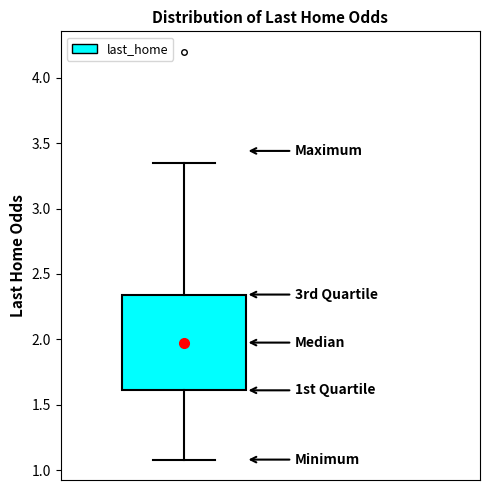

Where is the upper edge of the box on the y-axis? The values are not printed on the chart, so give them approximately, as read against the axis.

2.35